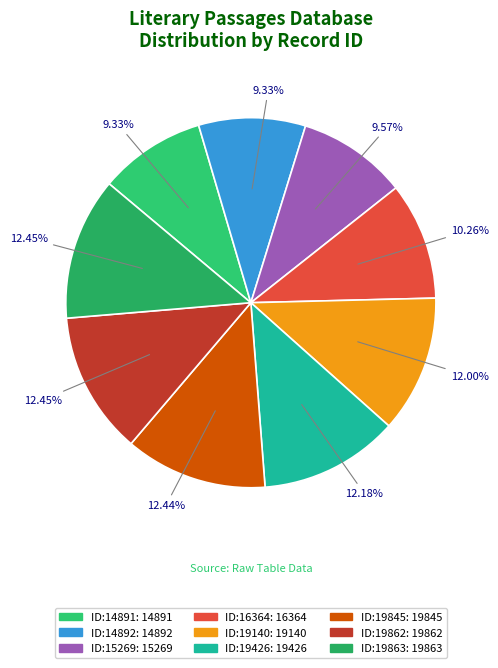

Which category has the smallest portion of the pie?

2014-03-03 (14891)